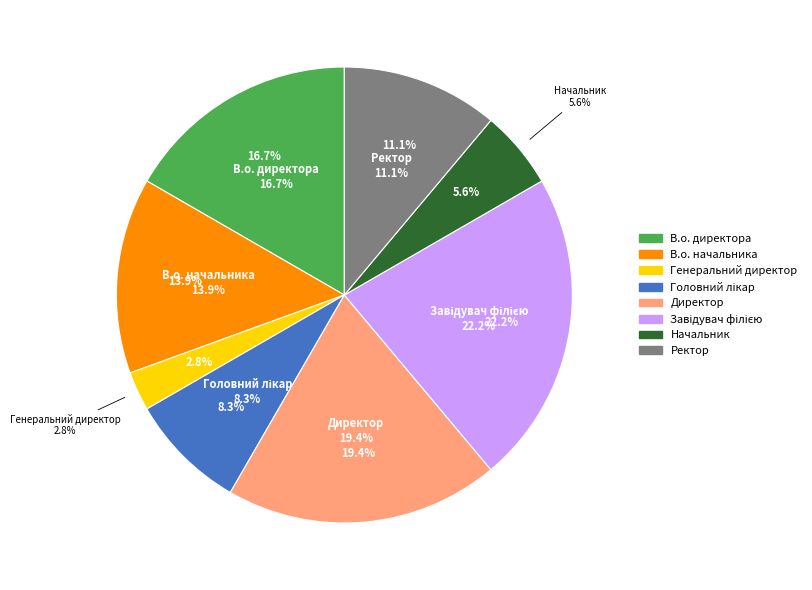

Count the number of slices in the pie.

8